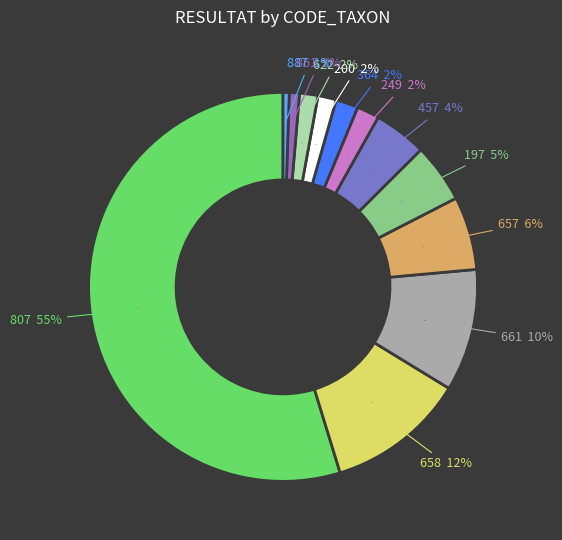

Which slice is the largest?

807